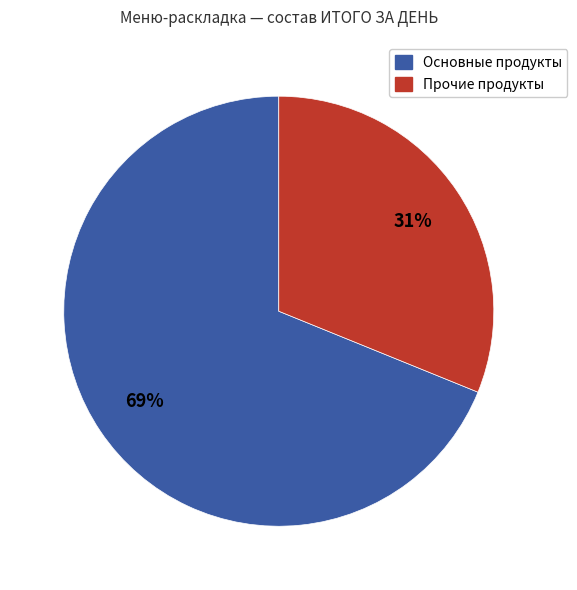

To the nearest percent, what is the difference between the largest and smallest slice percentages?

38%